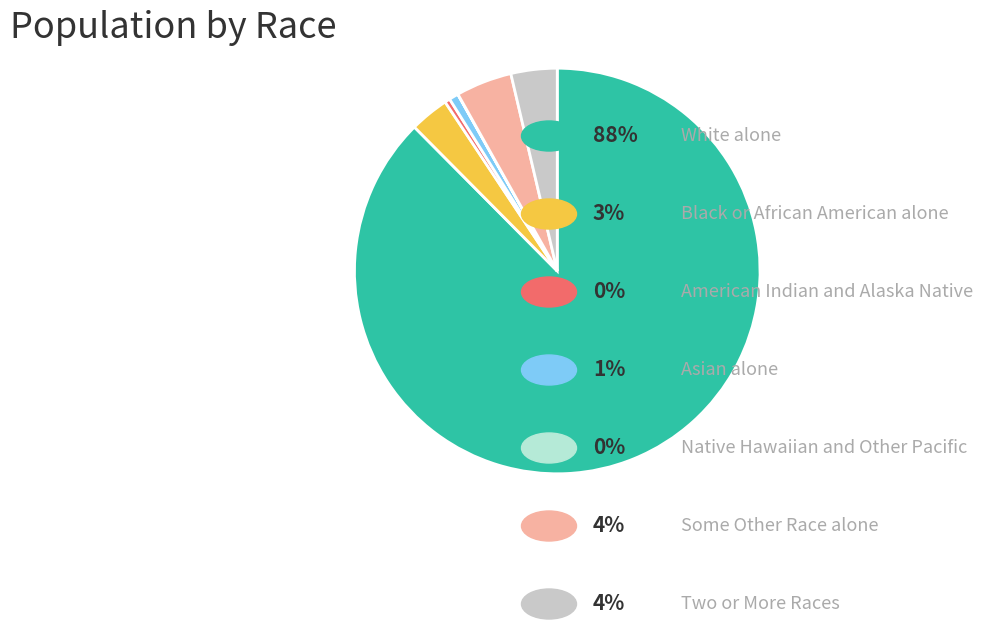

Is there any slice that represents more than half of the pie?

Yes